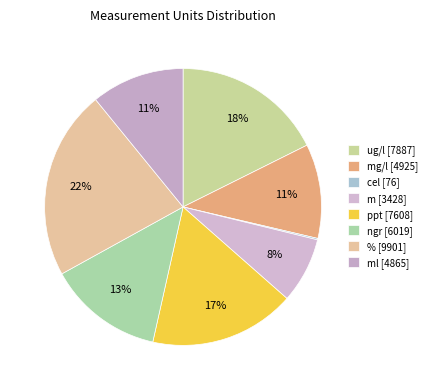

Does any single category account for the majority?

No